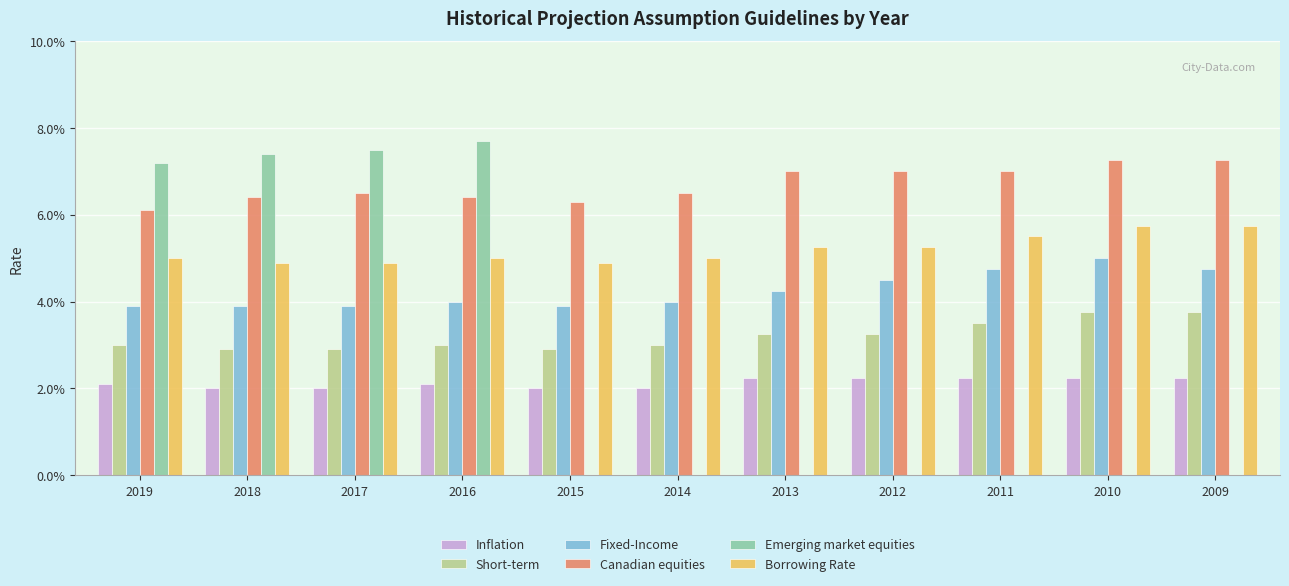

Is it true that Short-term equals 0.0 at 2017?

False